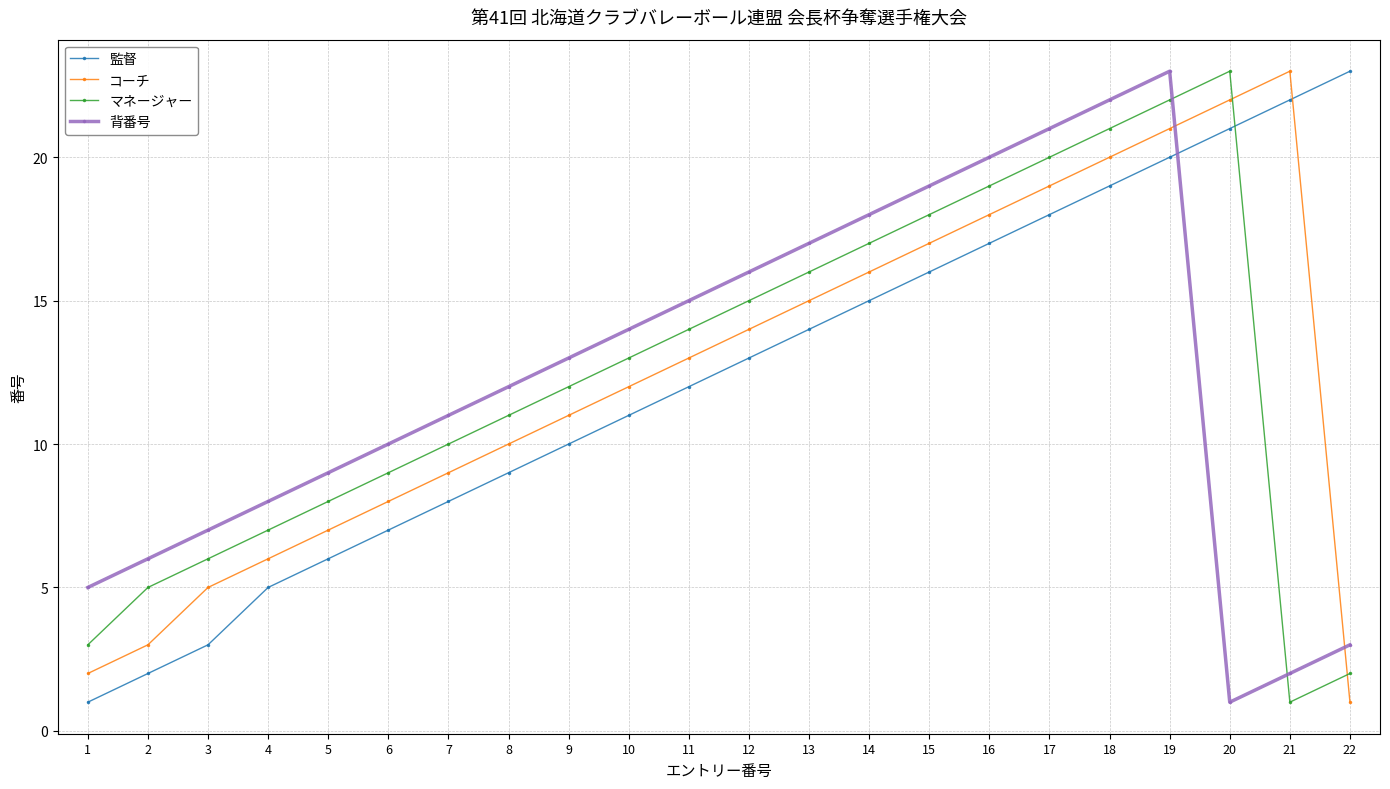

The value of マネージャー at 13 is 10. True or false?

False